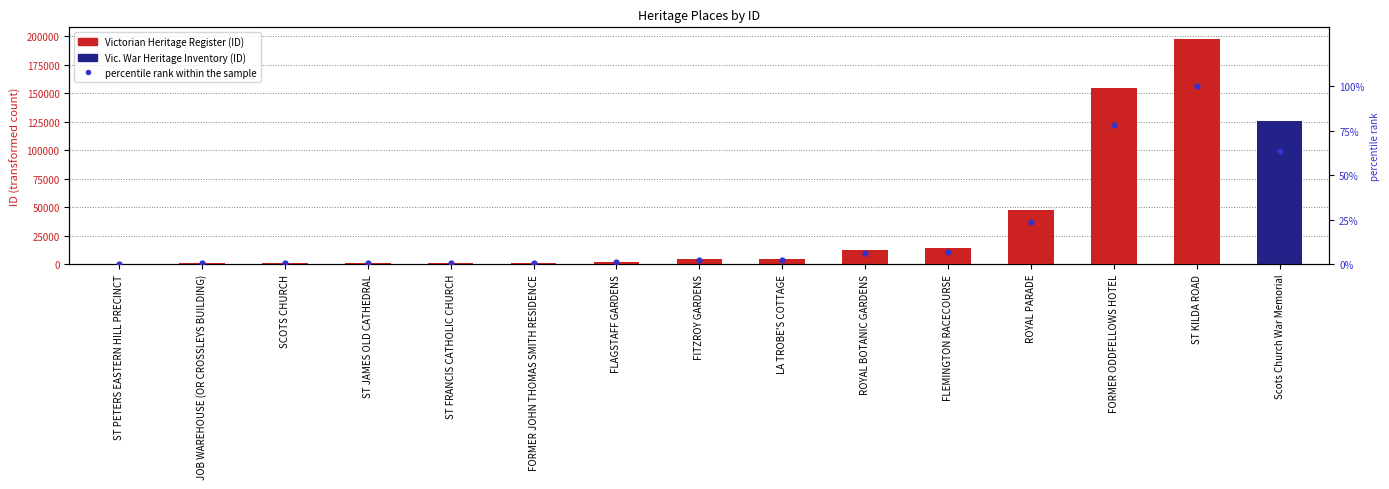

Is the value of ID value at ST KILDA ROAD greater than the value of percentile rank within the sample at FLAGSTAFF GARDENS?

Yes